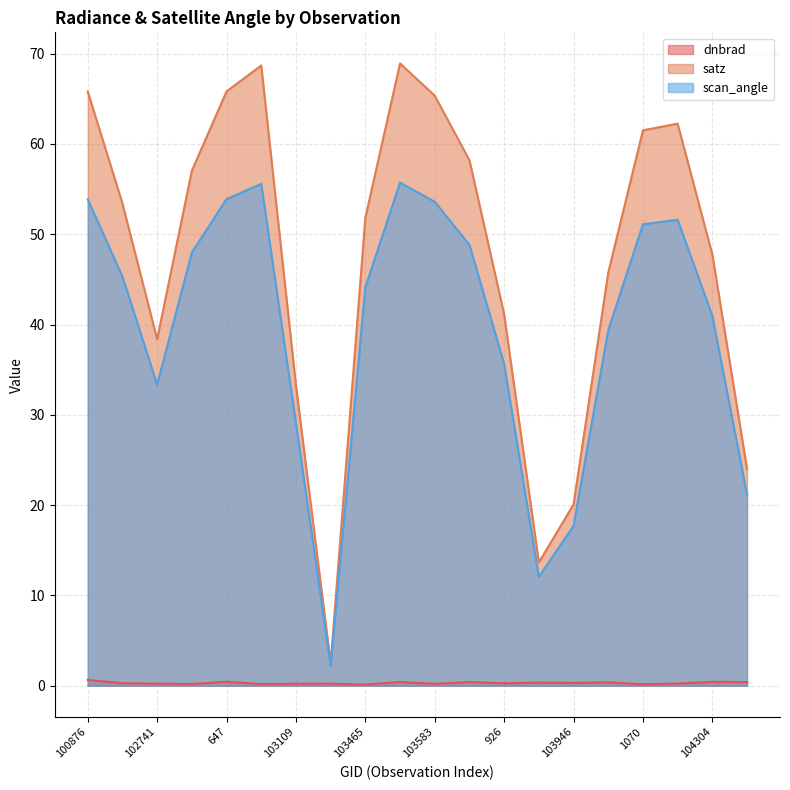

Reading left to right, what are all the values shown in this chart?

dnbrad: 100876=0.6	101003=0.3	102741=0.2	102861=0.2	647=0.4	665=0.2	103109=0.2	103227=0.2	103465=0.1	103474=0.4	103583=0.2	103592=0.4	926=0.3	103827=0.3	103946=0.3	104062=0.4	1070=0.2	104186=0.2	104304=0.4	104422=0.4
satz: 100876=65.8	101003=53.4	102741=38.4	102861=57.0	647=65.8	665=68.7	103109=33.3	103227=2.5	103465=51.8	103474=68.9	103583=65.3	103592=58.2	926=41.2	103827=13.7	103946=20.1	104062=45.7	1070=61.5	104186=62.2	104304=47.8	104422=24.0
scan_angle: 100876=53.9	101003=45.3	102741=33.4	102861=48.0	647=53.9	665=55.6	103109=29.1	103227=2.2	103465=44.1	103474=55.7	103583=53.6	103592=48.8	926=35.6	103827=12.1	103946=17.7	104062=39.4	1070=51.1	104186=51.6	104304=41.0	104422=21.1